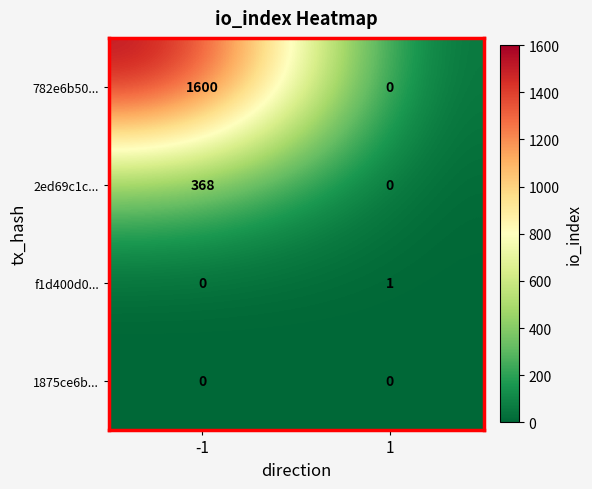

What is the difference between the highest and lowest values at 1?

1